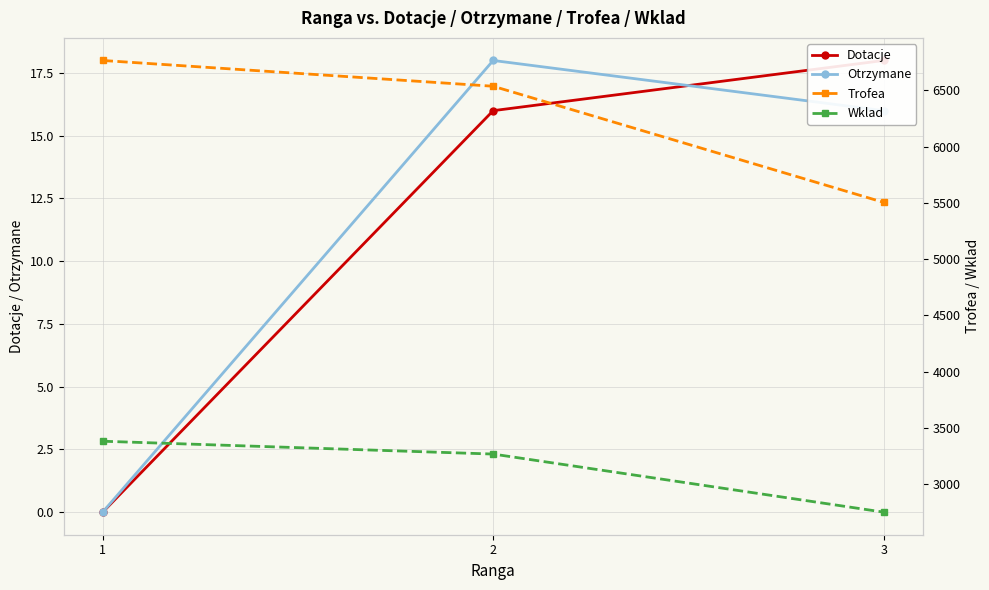

Reading right to left, list all the values displayed in this chart.

Dotacje: 18	16	0
Otrzymane: 16	18	0
Trofea: 5504	6536	6765
Wklad: 2752	3268	3382